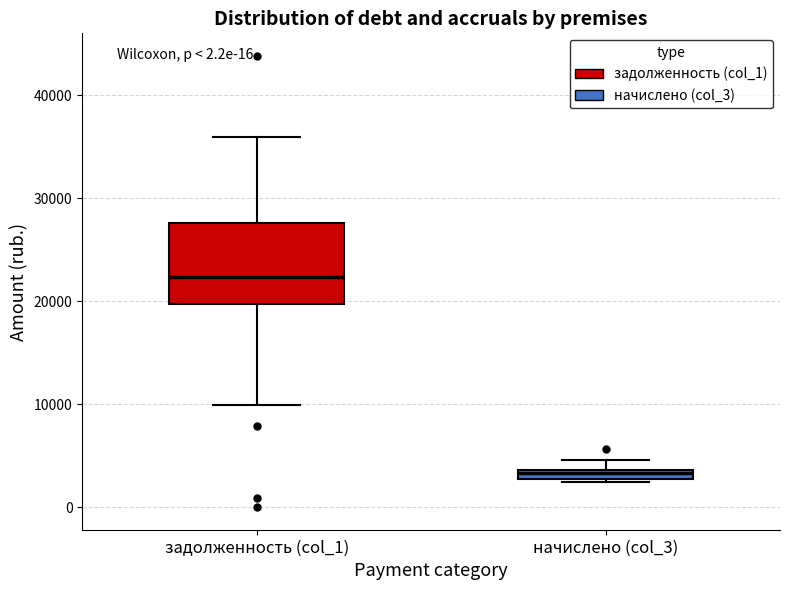

Where is the upper edge of the box for начислено (col_3) on the y-axis? The values are not printed on the chart, so give them approximately, as read against the axis.

4000